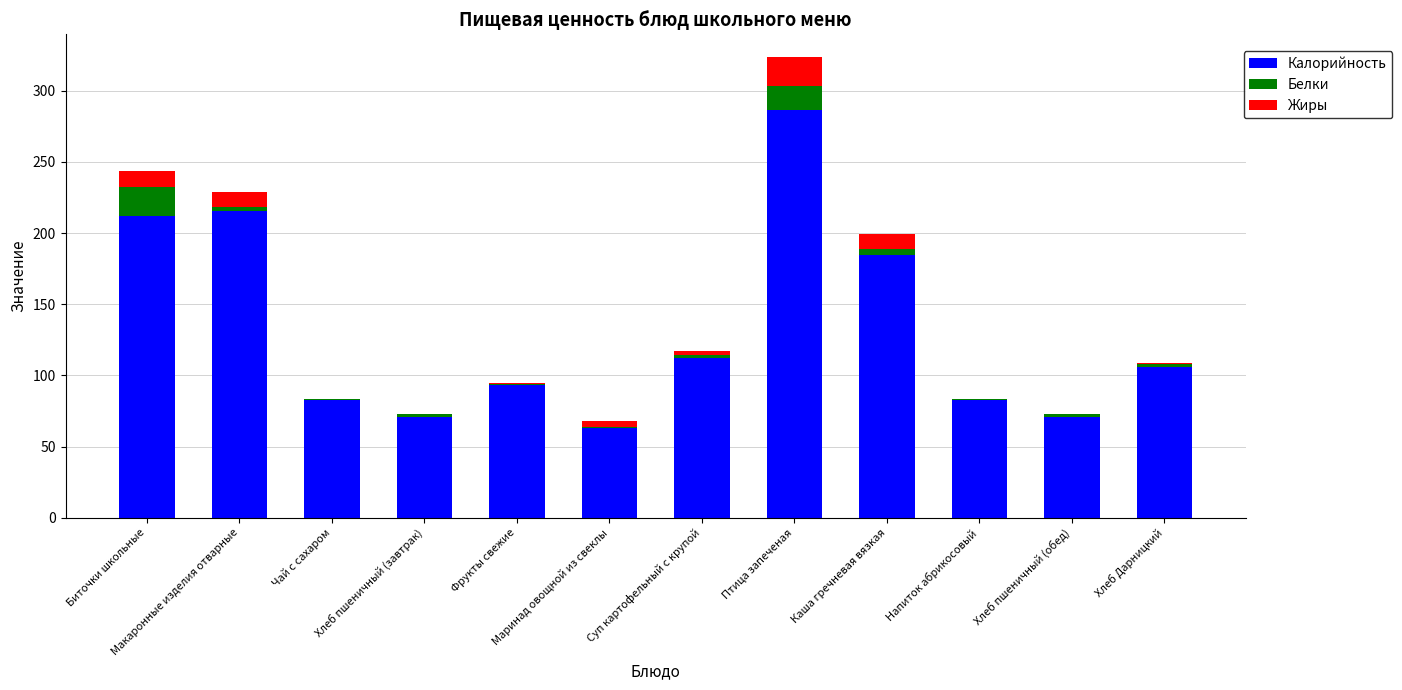

Are the bars grouped side by side (vs. stacked)?

No